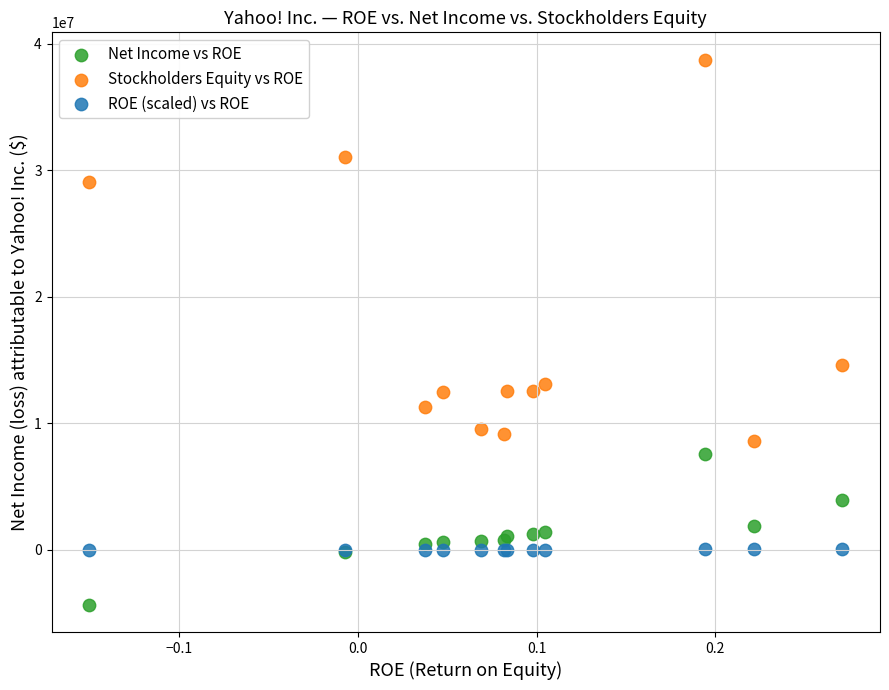

Which series contains the highest Y value?

Stockholders Equity vs ROE